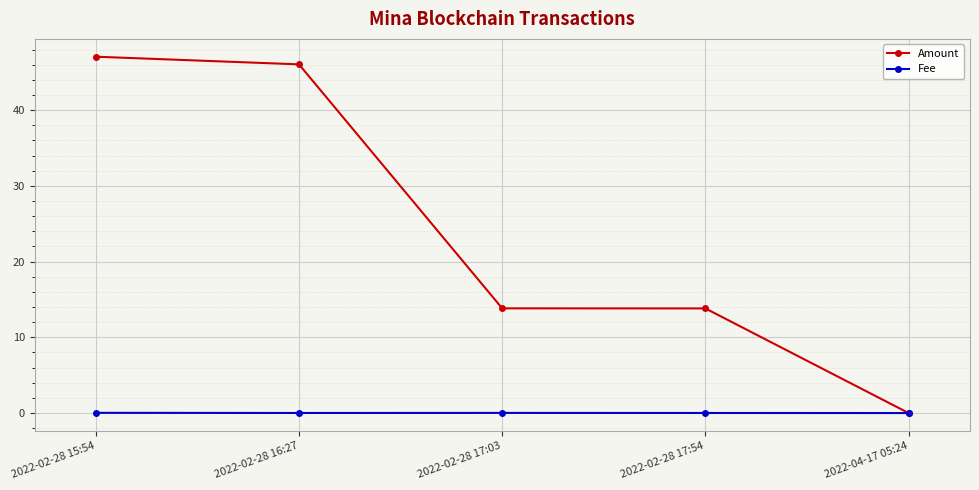

Between which two adjacent categories do Amount and Fee first intersect?

2022-02-28 17:54 and 2022-04-17 05:24